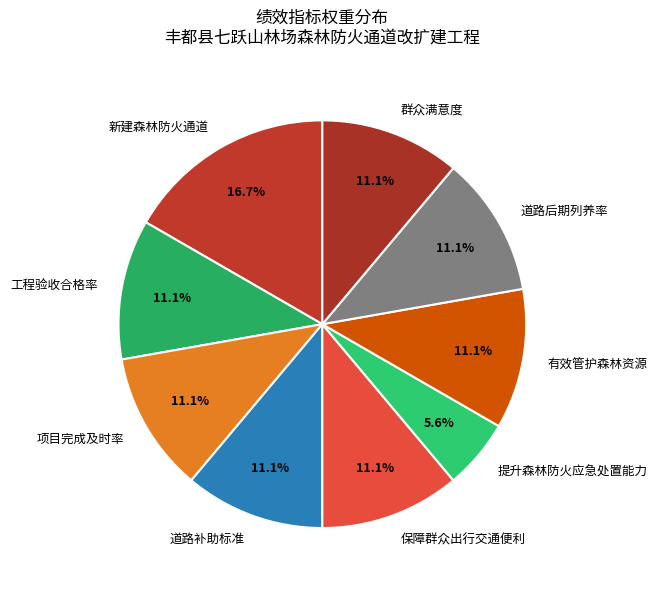

To the nearest percent, what percentage of the pie is 工程验收合格率?

11%